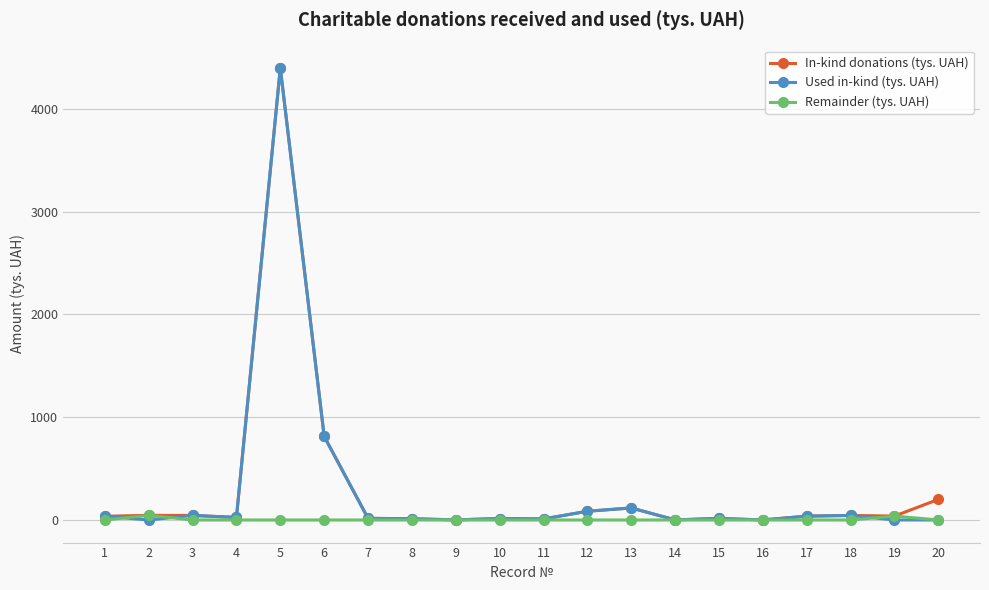

The value of In-kind donations (tys. UAH) at 5 is 3020.1. True or false?

False